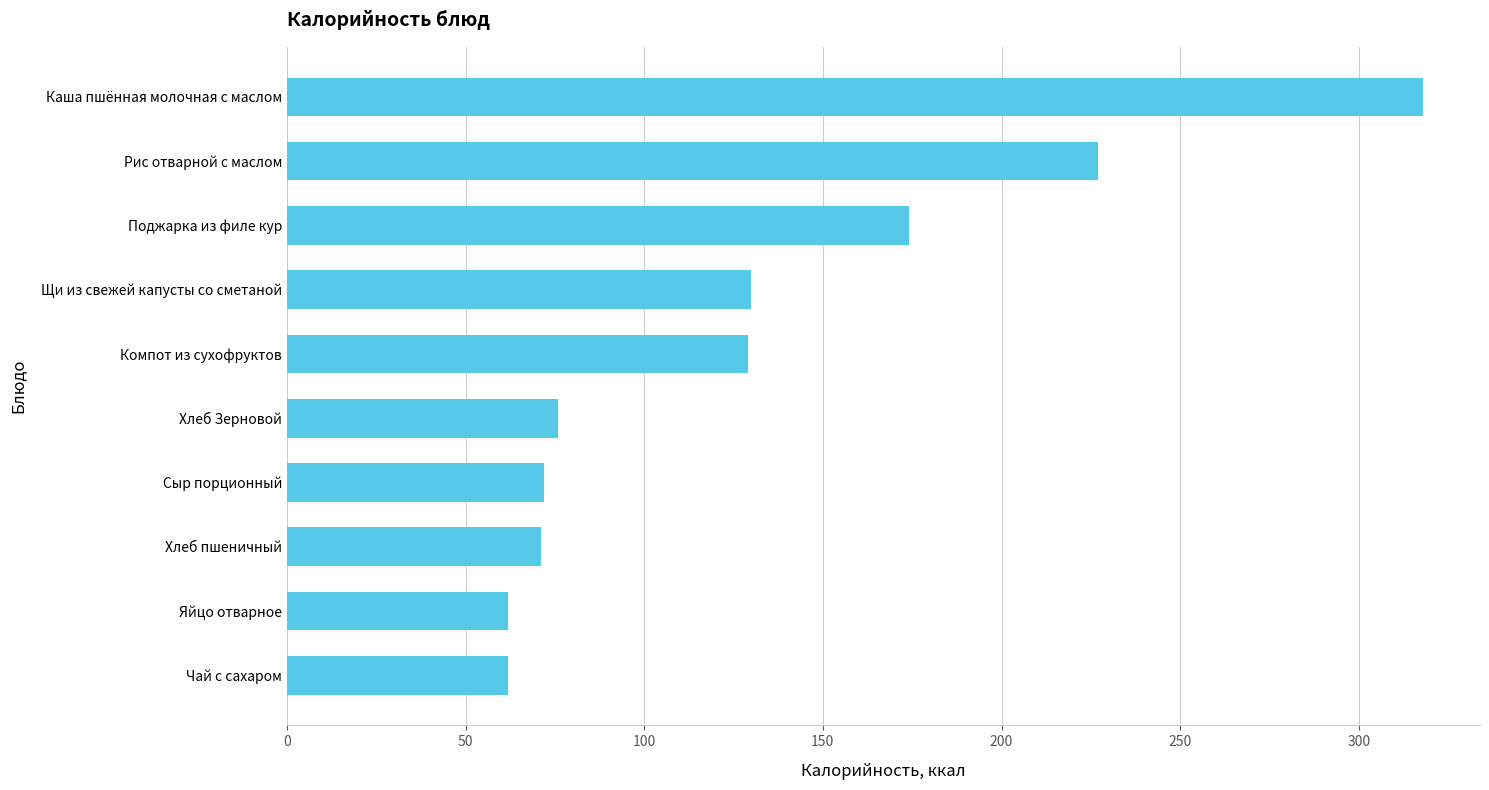

Where is the data nearest to the value 190?

Поджарка из филе кур